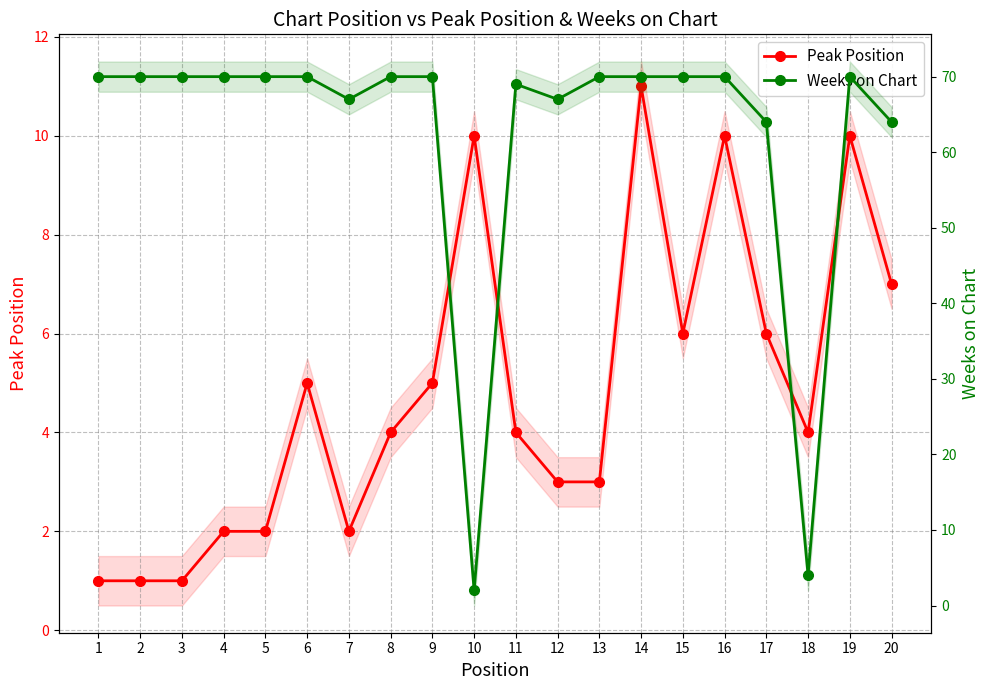

The value of Peak Position at 13 is 3. True or false?

True